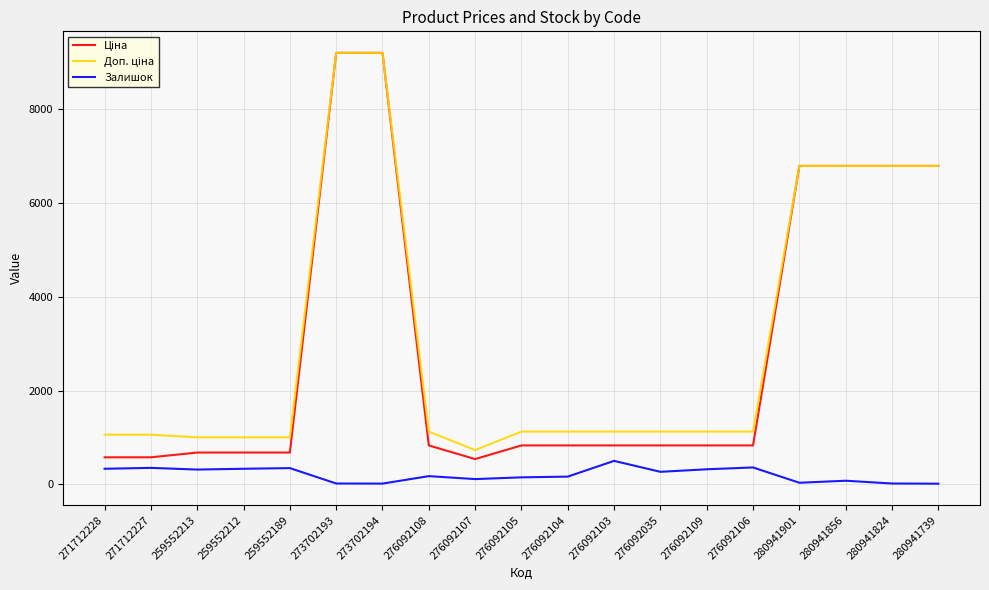

What is the total value across all series at 276092035?

2227.2